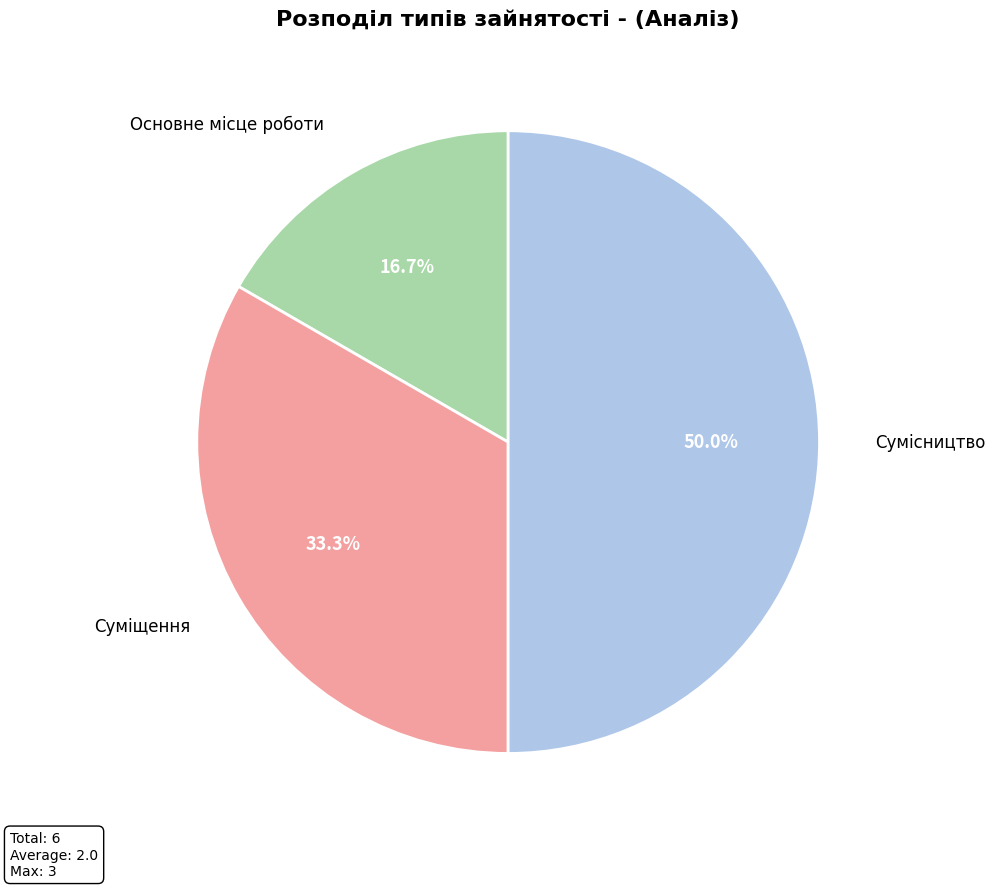

How many segments does this pie chart have?

3